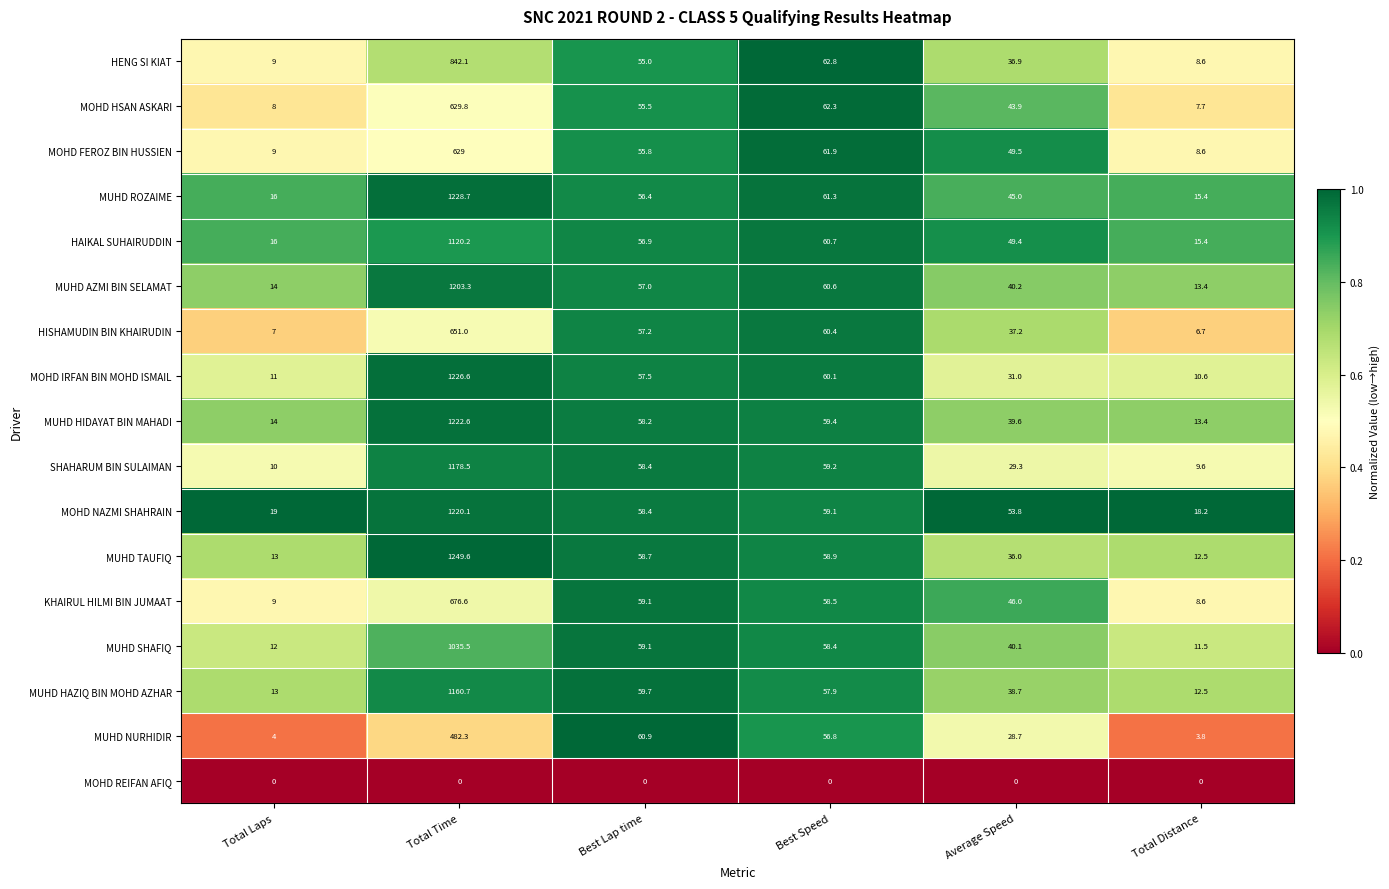

List the series in order of their peak value, lowest first.

MOHD REIFAN AFIQ, MUHD NURHIDIR, MOHD FEROZ BIN HUSSIEN, MOHD HSAN ASKARI, HISHAMUDIN BIN KHAIRUDIN, KHAIRUL HILMI BIN JUMAAT, HENG SI KIAT, MUHD SHAFIQ, HAIKAL SUHAIRUDDIN, MUHD HAZIQ BIN MOHD AZHAR, SHAHARUM BIN SULAIMAN, MUHD AZMI BIN SELAMAT, MOHD NAZMI SHAHRAIN, MUHD HIDAYAT BIN MAHADI, MOHD IRFAN BIN MOHD ISMAIL, MUHD ROZAIME, MUHD TAUFIQ